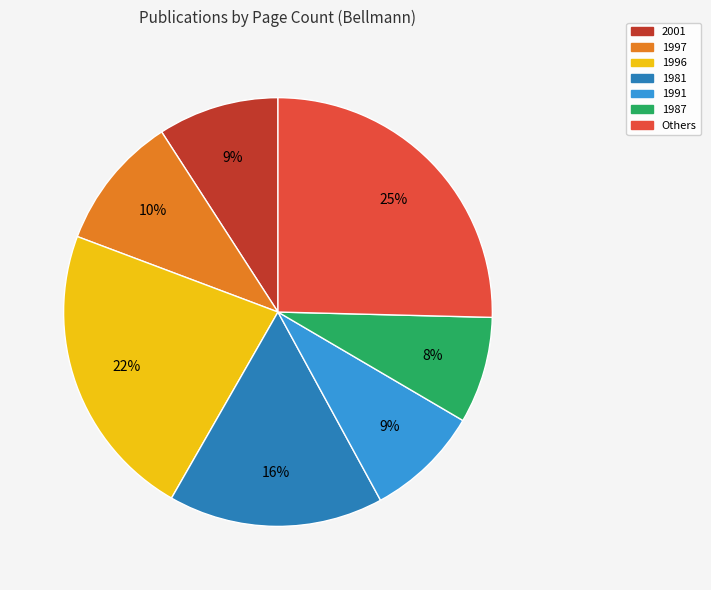

Is there any slice that represents more than half of the pie?

No